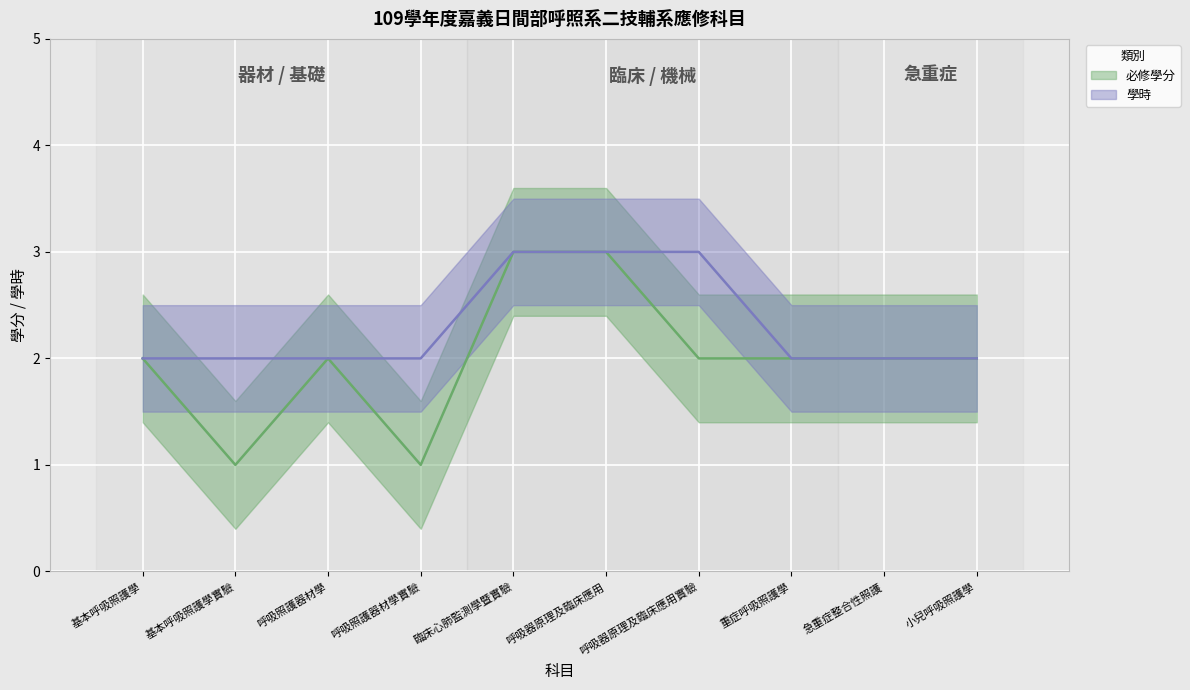

Rank the series by their maximum value, from lowest to highest.

必修學分, 學時